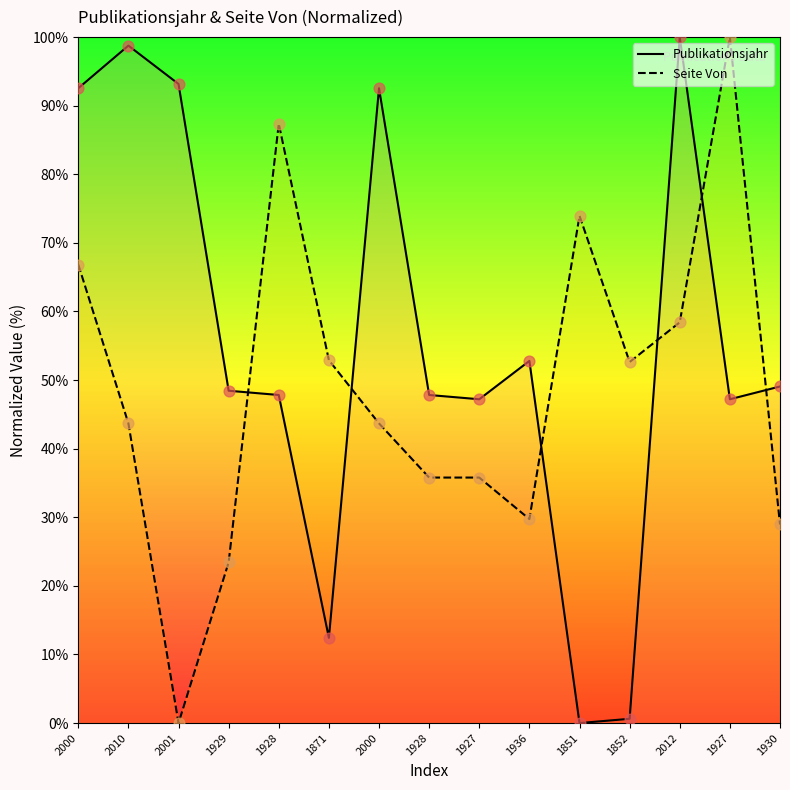

What are all the series names shown in the legend?

Publikationsjahr, Seite Von